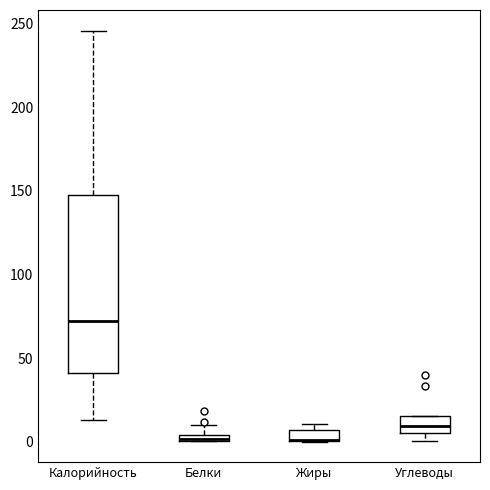

Where is the lower edge of the box for Калорийность on the y-axis? The values are not printed on the chart, so give them approximately, as read against the axis.

40